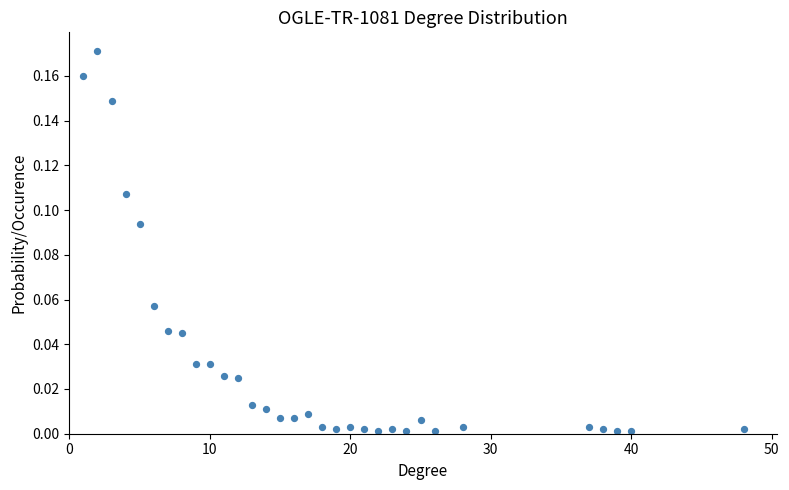

What is the range of X values (max minus min)?

47.0